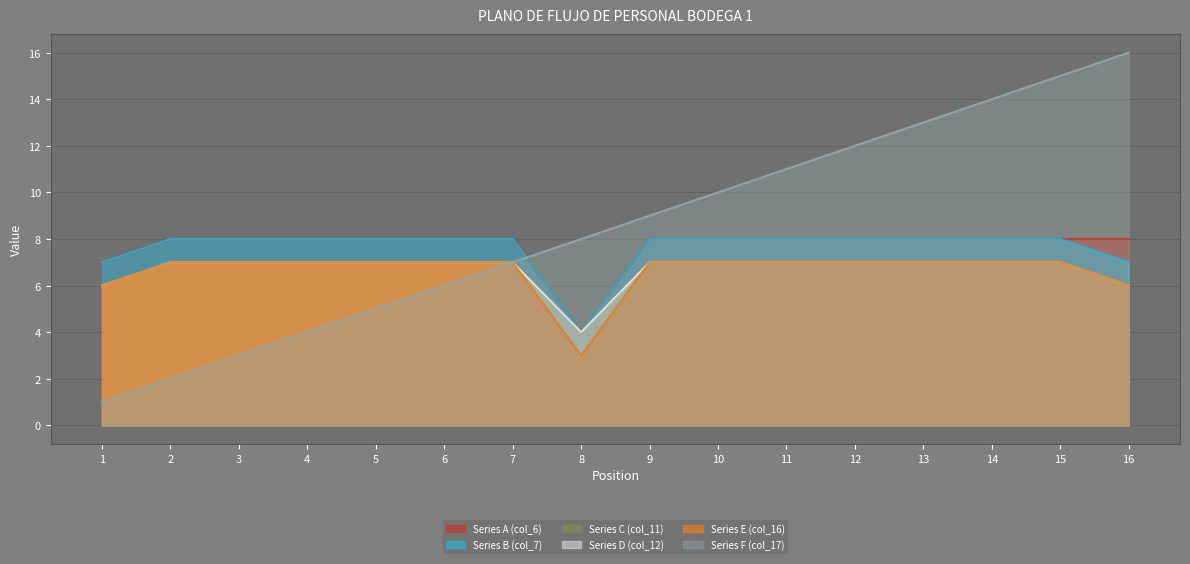

What are all the series names shown in the legend?

Series A (col_6), Series B (col_7), Series C (col_11), Series D (col_12), Series E (col_16), Series F (col_17)